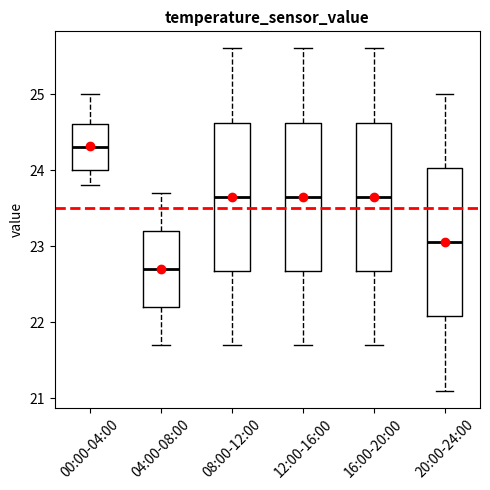

Reading left to right, transcribe this box plot: for each box, give where its median line is, the range the box spans, and where its two whiskers end, as read against the y-axis. The values are not printed on the chart, so give them approximately, as read against the axis.

00:00-04:00: median 24.3, box 24.0 to 24.6, whiskers 23.8 to 25.0
04:00-08:00: median 22.7, box 22.2 to 23.2, whiskers 21.7 to 23.7
08:00-12:00: median 23.7, box 22.7 to 24.6, whiskers 21.7 to 25.6
12:00-16:00: median 23.7, box 22.7 to 24.6, whiskers 21.7 to 25.6
16:00-20:00: median 23.7, box 22.7 to 24.6, whiskers 21.7 to 25.6
20:00-24:00: median 23.1, box 22.1 to 24.0, whiskers 21.1 to 25.0